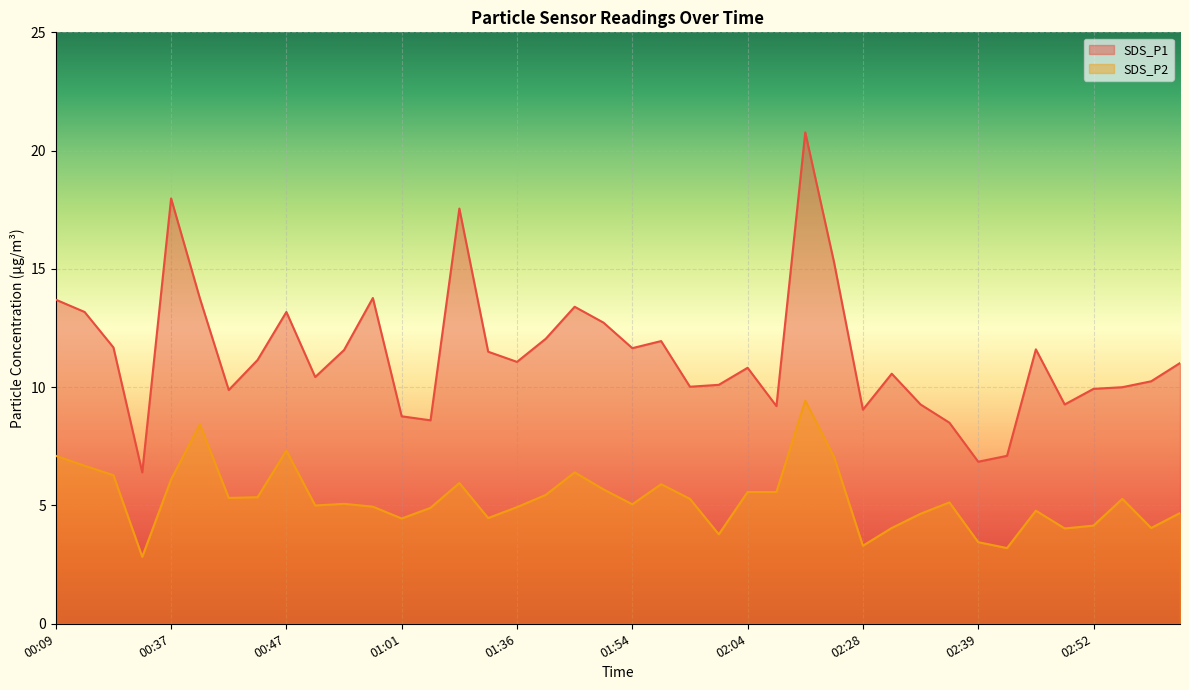

Rank the categories by SDS_P1 value from highest to lowest.

02:09, 00:37, 01:06, 02:12, 00:58, 00:39, 00:09, 01:48, 00:29, 00:47, 01:51, 01:45, 01:56, 00:32, 01:54, 02:44, 00:56, 01:34, 00:45, 01:36, 02:59, 02:04, 02:31, 00:54, 02:57, 02:01, 01:59, 02:54, 02:52, 00:42, 02:34, 02:49, 02:07, 02:28, 01:01, 01:03, 02:36, 02:41, 02:39, 00:34